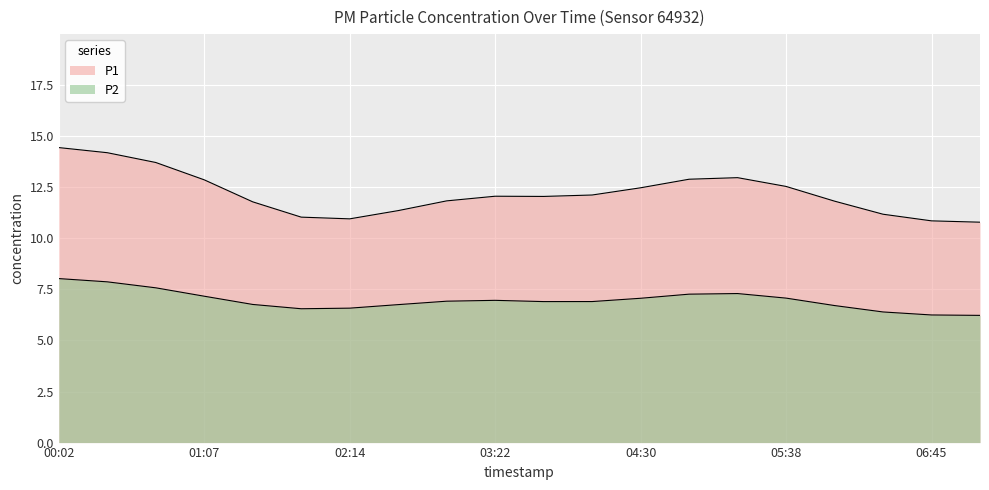

What is the label of the 5th point from the right?

05:38